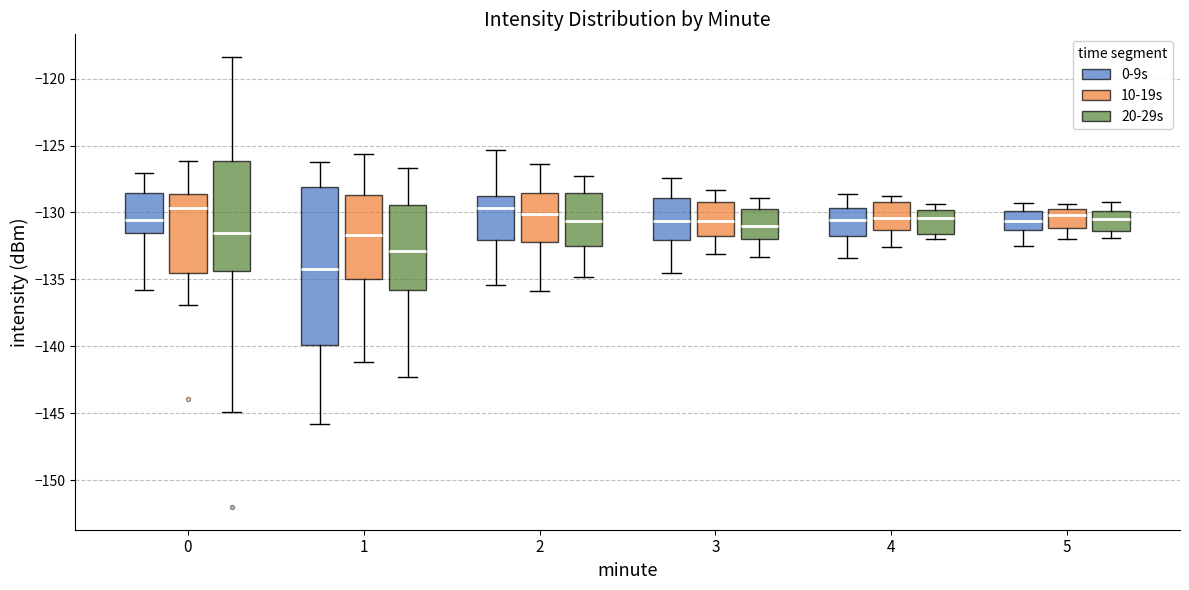

Reading left to right, read every box against the y-axis: the position of its median line, the range the box covers, and the ends of its whiskers. The values are not printed on the chart, so give them approximately, as read against the axis.

0 (0-9s): median -130.5, box -131.5 to -128.5, whiskers -136.0 to -127.0
0 (10-19s): median -129.5, box -134.5 to -128.5, whiskers -137.0 to -126.0
0 (20-29s): median -131.5, box -134.5 to -126.0, whiskers -145.0 to -118.5
1 (0-9s): median -134.0, box -140.0 to -128.0, whiskers -146.0 to -126.0
1 (10-19s): median -131.5, box -135.0 to -128.5, whiskers -141.0 to -125.5
1 (20-29s): median -133.0, box -136.0 to -129.5, whiskers -142.5 to -126.5
2 (0-9s): median -129.5, box -132.0 to -128.5, whiskers -135.5 to -125.5
2 (10-19s): median -130.0, box -132.0 to -128.5, whiskers -136.0 to -126.5
2 (20-29s): median -130.5, box -132.5 to -128.5, whiskers -135.0 to -127.5
3 (0-9s): median -130.5, box -132.0 to -129.0, whiskers -134.5 to -127.5
3 (10-19s): median -130.5, box -131.5 to -129.0, whiskers -133.0 to -128.5
3 (20-29s): median -131.0, box -132.0 to -129.5, whiskers -133.5 to -129.0
4 (0-9s): median -130.5, box -131.5 to -129.5, whiskers -133.5 to -128.5
4 (10-19s): median -130.5, box -131.5 to -129.0, whiskers -132.5 to -129.0 (just above the box's upper edge)
4 (20-29s): median -130.5, box -131.5 to -130.0, whiskers -132.0 to -129.5
5 (0-9s): median -130.5, box -131.5 to -130.0, whiskers -132.5 to -129.5
5 (10-19s): median -130.0, box -131.0 to -129.5, whiskers -132.0 to -129.5 (just above the box's upper edge)
5 (20-29s): median -130.5, box -131.5 to -130.0, whiskers -132.0 to -129.0